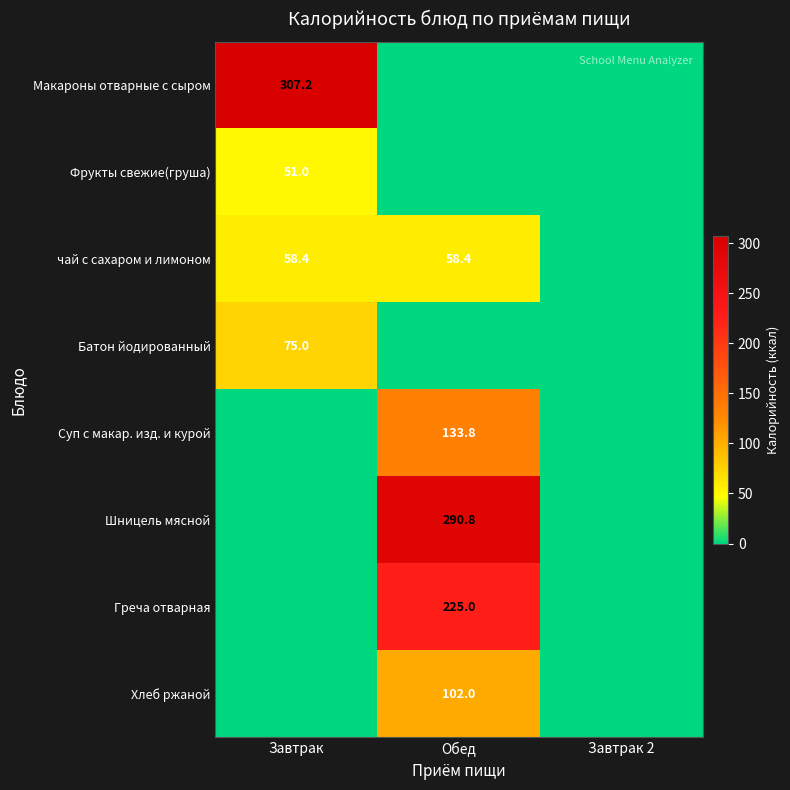

The value of Суп с макар. изд. и курой at Обед is 133.8. True or false?

True